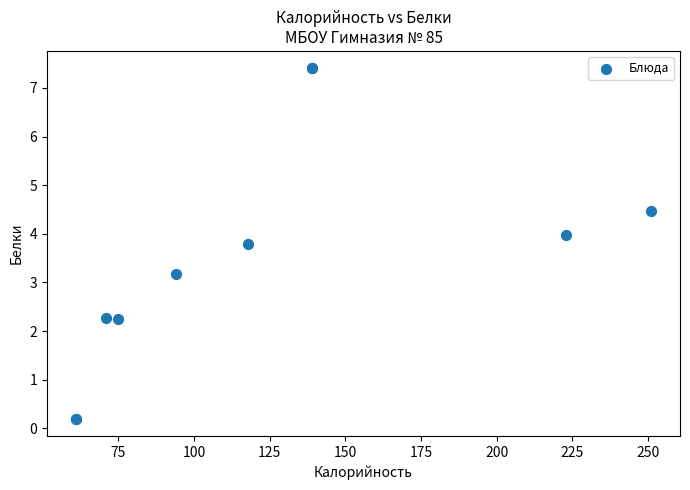

What Y value in the scatter plot is closest to 3?

3.2